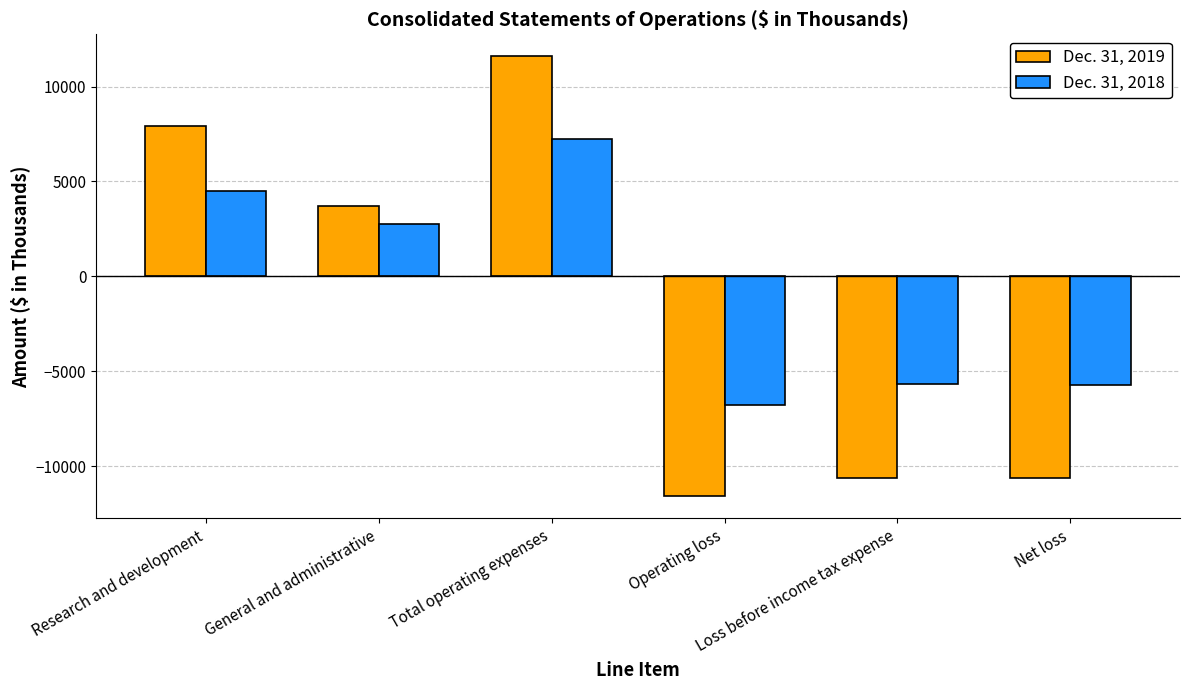

What is the sum of the Dec. 31, 2019 values at Net loss and Operating loss?

-22242